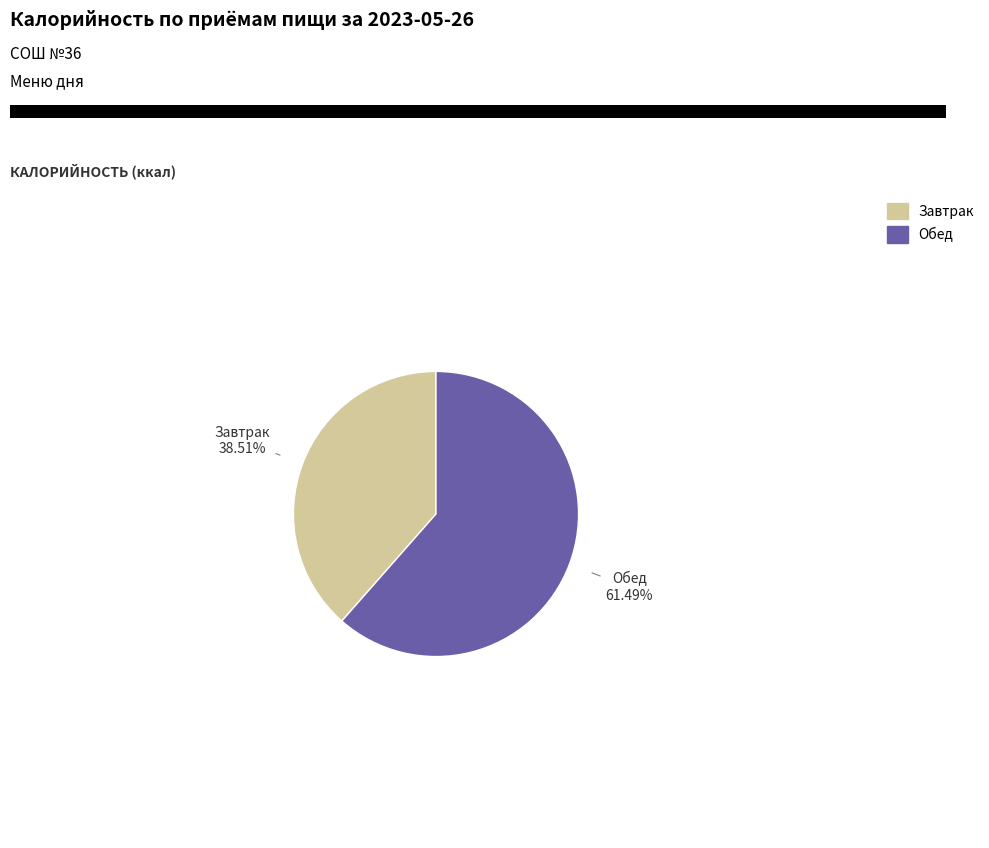

Is there a majority slice in this chart?

Yes